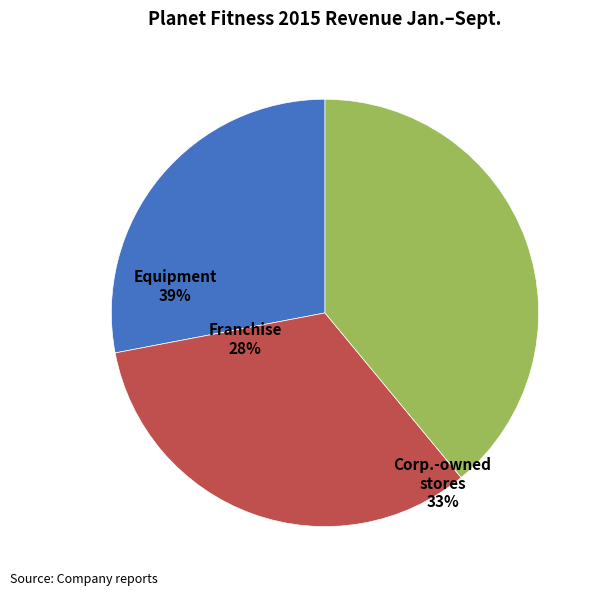

Does any single category account for the majority?

No